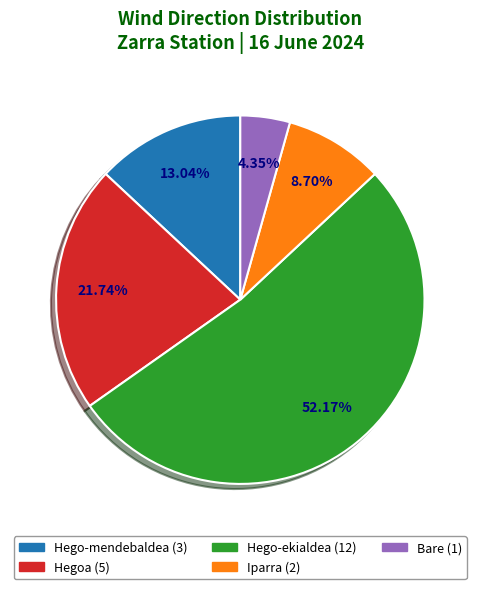

Does any single category account for the majority?

Yes